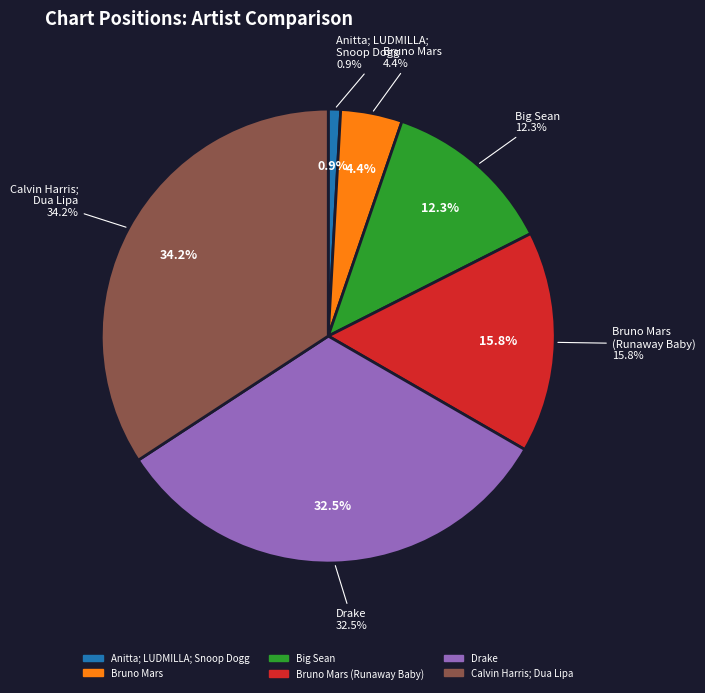

Does Anitta; LUDMILLA; Snoop Dogg represent more than half of the total?

No